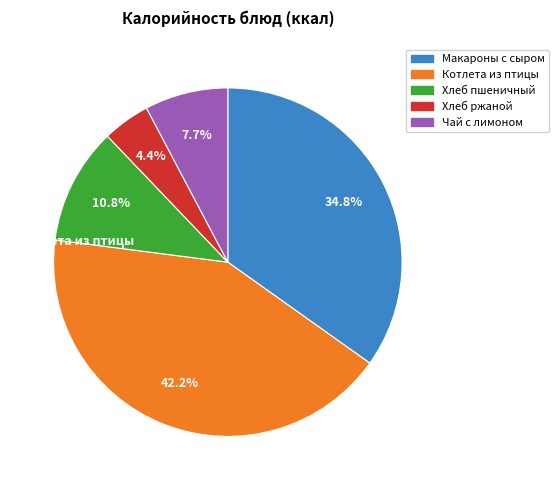

To the nearest percent, what portion does Хлеб пшеничный represent?

11%